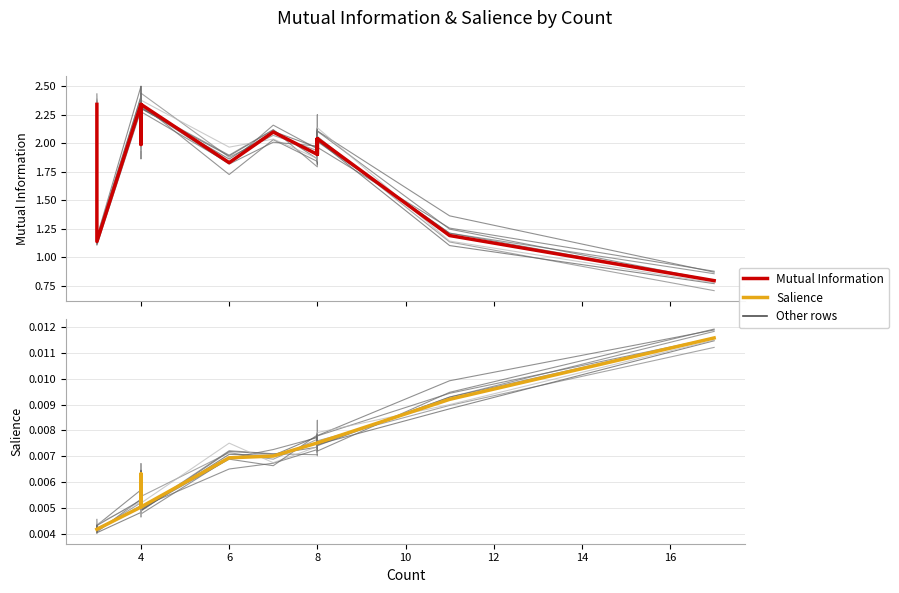

True or false: Mutual Information and Salience cross at least once.

False